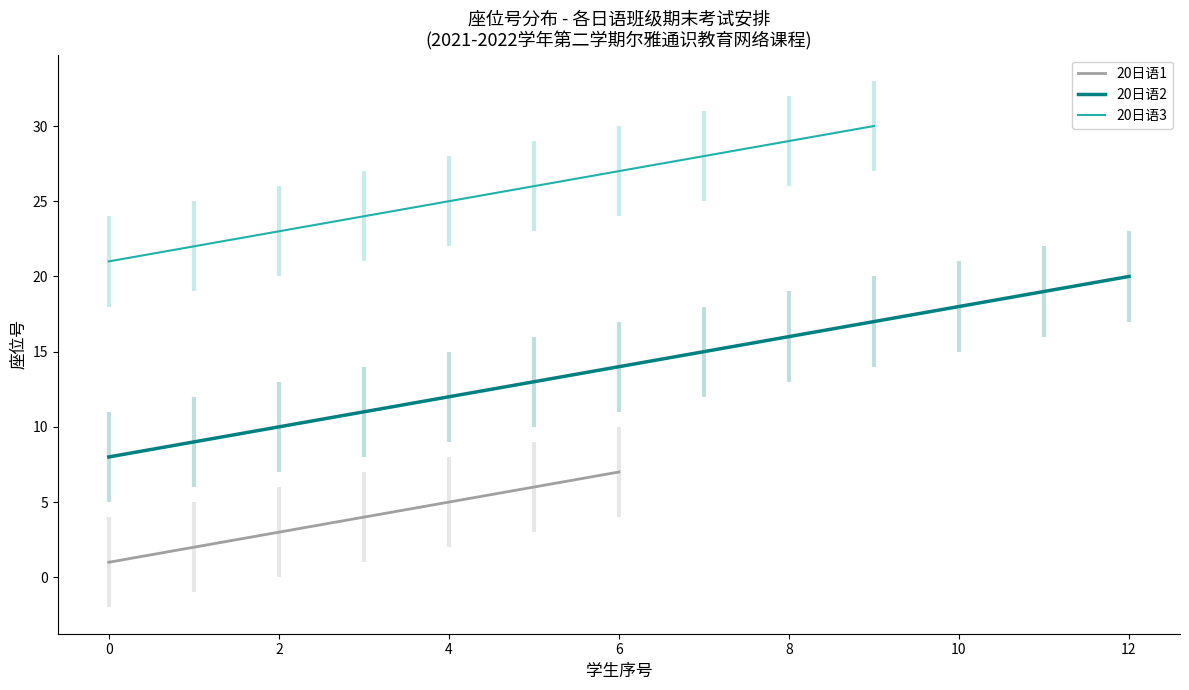

True or false: 20日语1 has a value of 2 at 4.

False